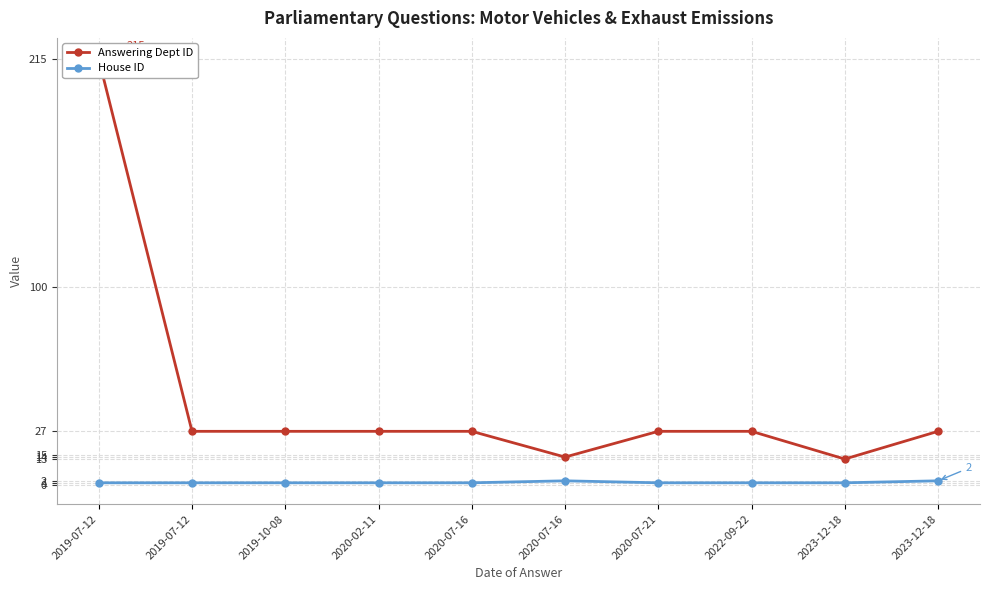

How many data points does each series have?

10